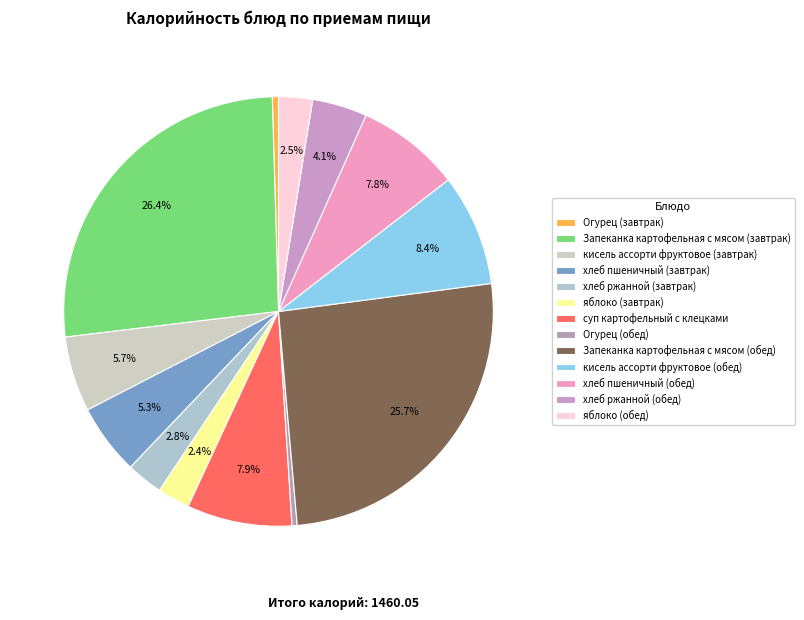

To the nearest percent, what portion does Запеканка картофельная с мясом (обед) represent?

26%